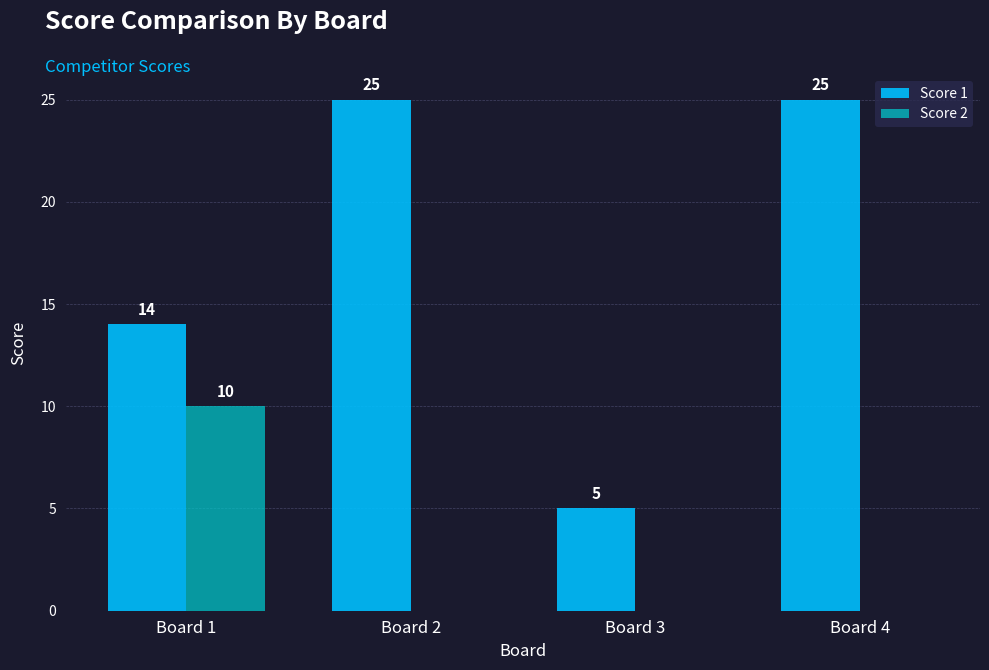

What is the greatest value displayed?

25